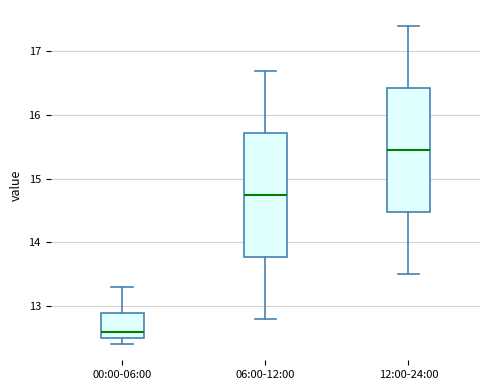

Reading left to right, transcribe this box plot: for each box, give where its median line is, the range the box spans, and where its two whiskers end, as read against the y-axis. The values are not printed on the chart, so give them approximately, as read against the axis.

00:00-06:00: median 12.6, box 12.5 to 12.9, whiskers 12.4 to 13.3
06:00-12:00: median 14.8, box 13.8 to 15.7, whiskers 12.8 to 16.7
12:00-24:00: median 15.5, box 14.5 to 16.4, whiskers 13.5 to 17.4